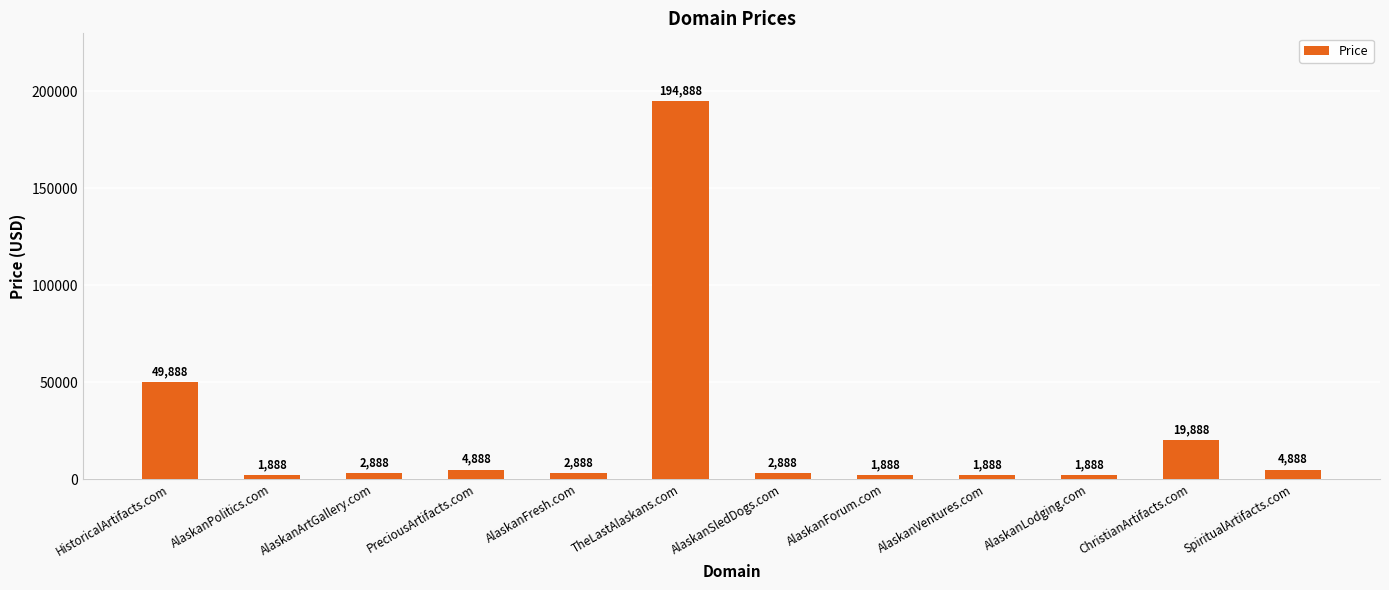

What is the label of the 11th bar from the right?

AlaskanPolitics.com